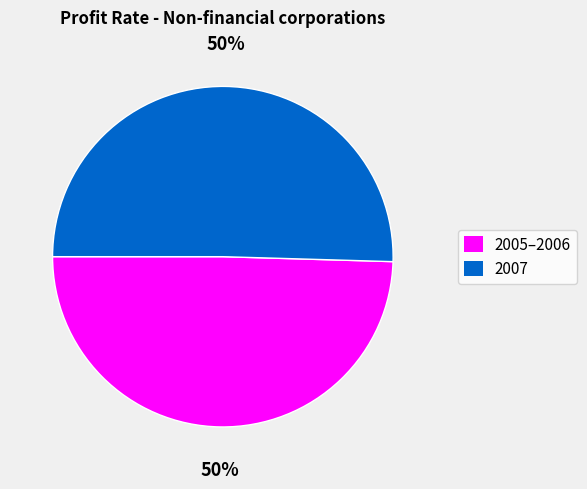

To the nearest percent, what is the average slice percentage?

50%